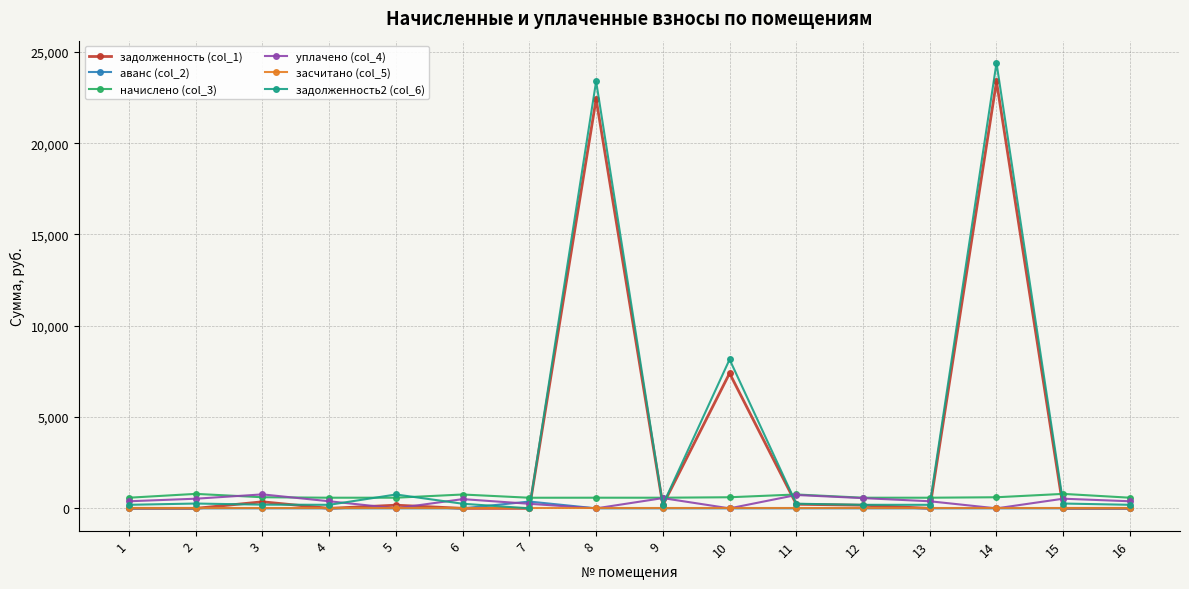

True or false: засчитано (col_5) and начислено (col_3) cross at least once.

False